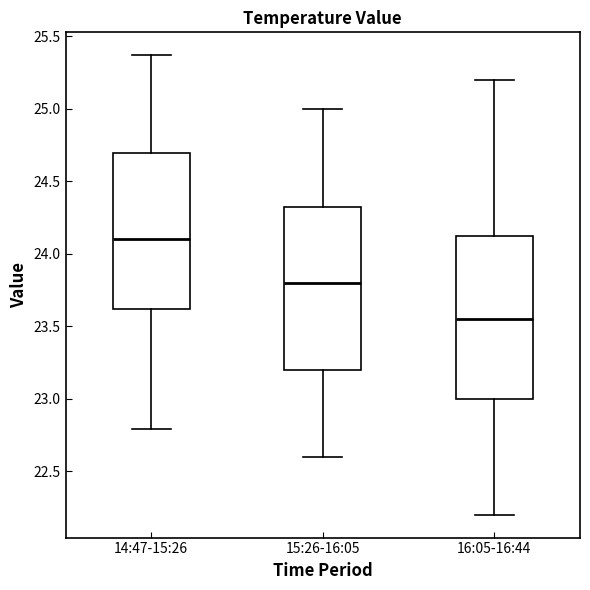

Which box has the highest median line?

14:47-15:26